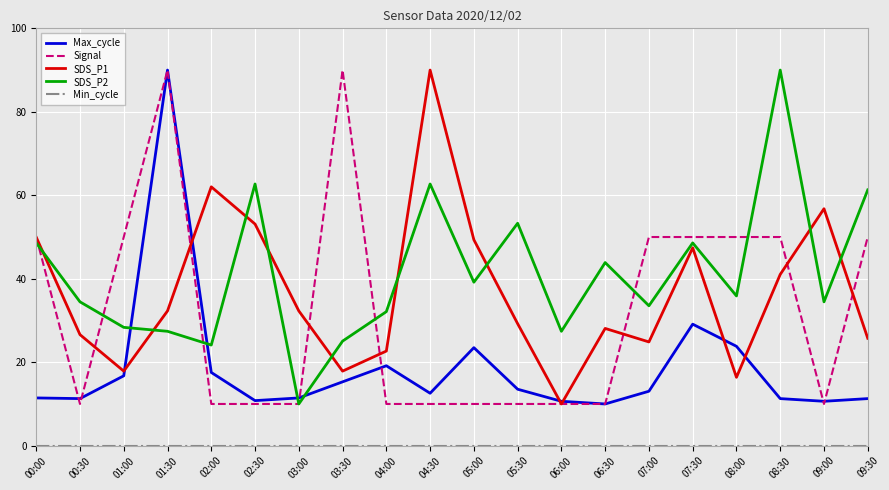

True or false: Signal has a value of 50.0 at 07:30.

True